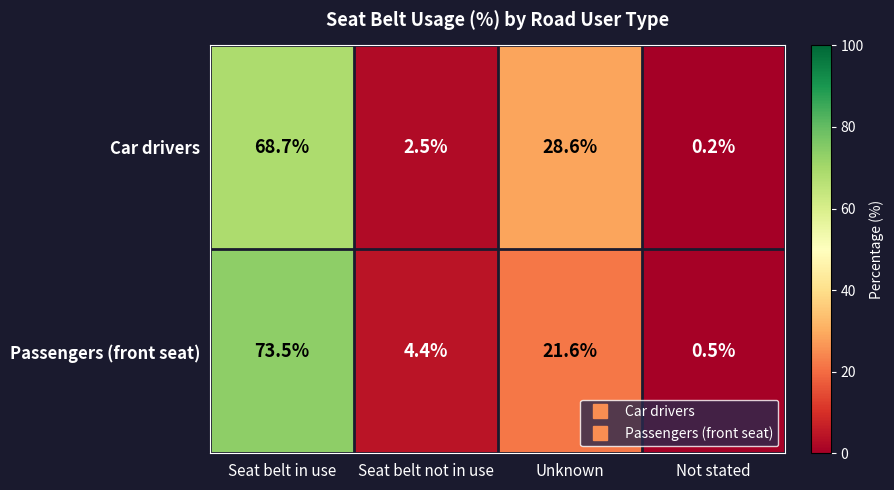

What is the difference between the highest and lowest values at Unknown?

7.0